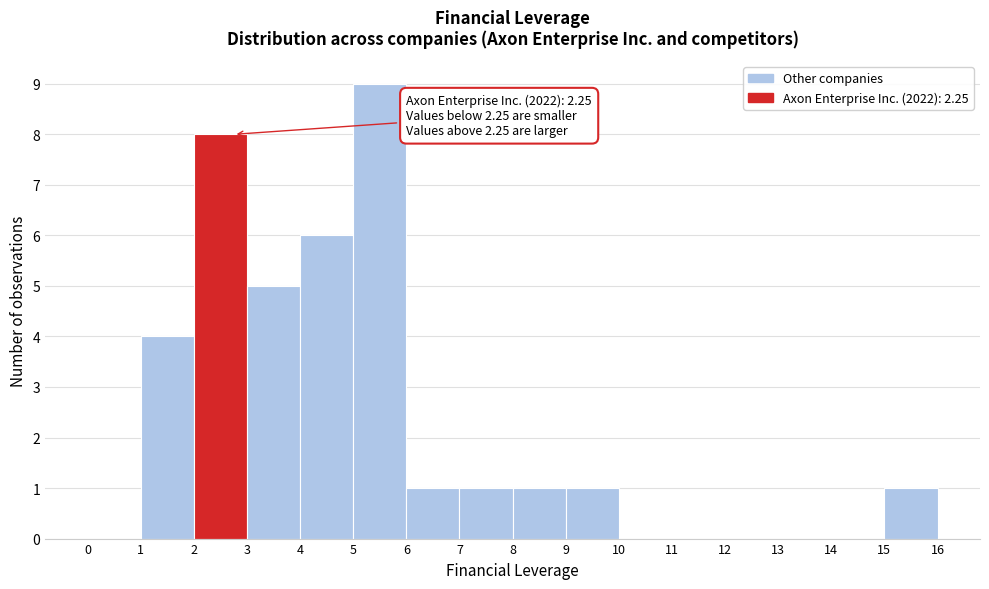

Over which range of the x-axis is the bar tallest?

5 to 6